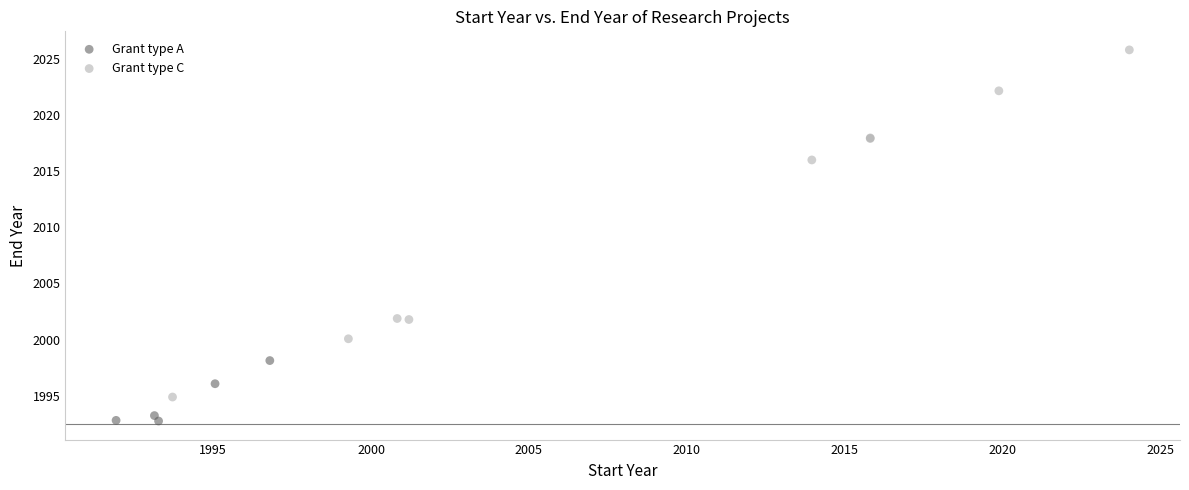

Which series reaches the maximum Y coordinate?

Grant type C